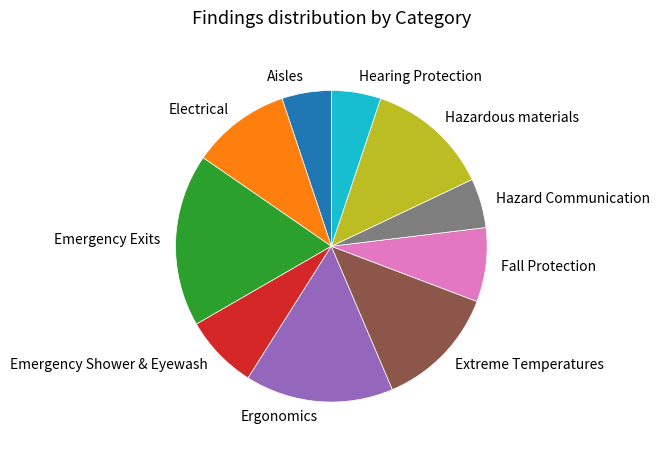

What is the ratio of the value at Aisles to the value at Electrical?

0.5